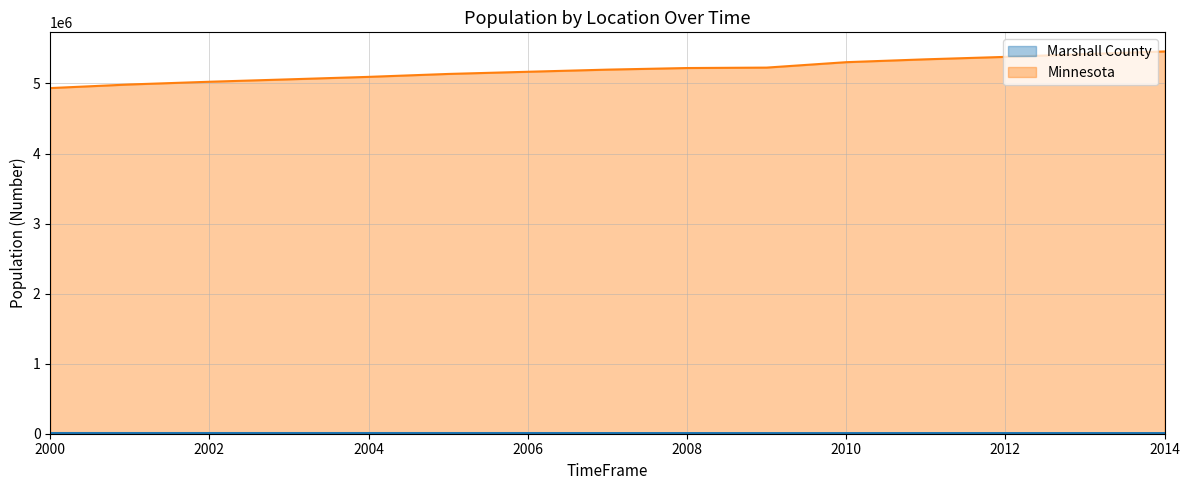

At which category does the chart reach its minimum across all series?

2009